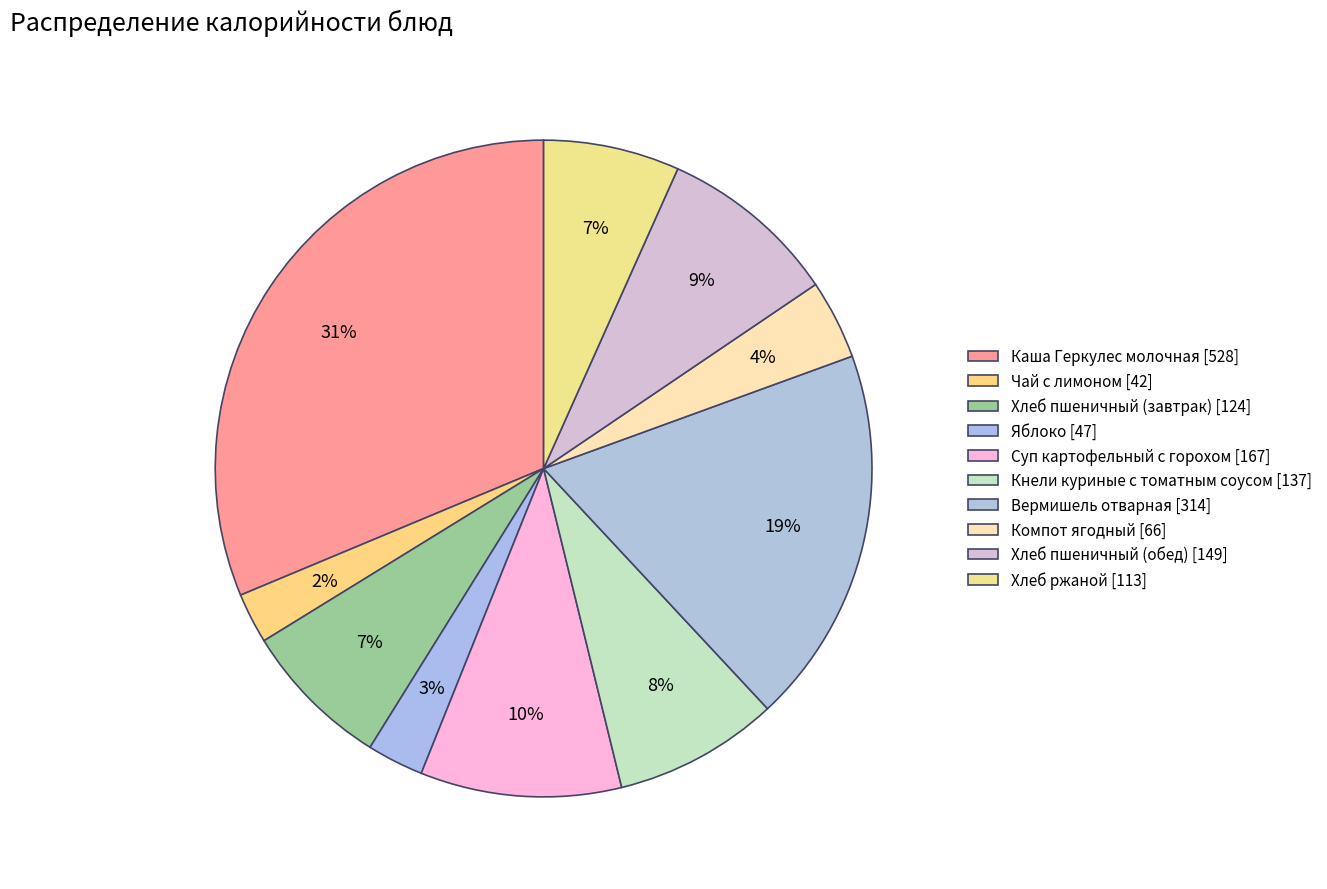

Which category has the biggest portion of the pie?

Каша Геркулес молочная